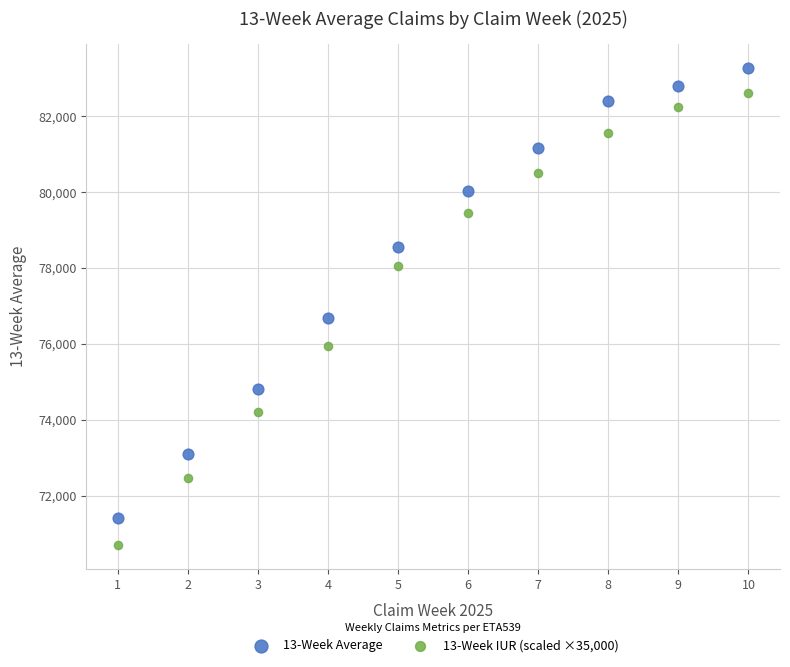

Across all data points, what is the range of X values (max minus min)?

9